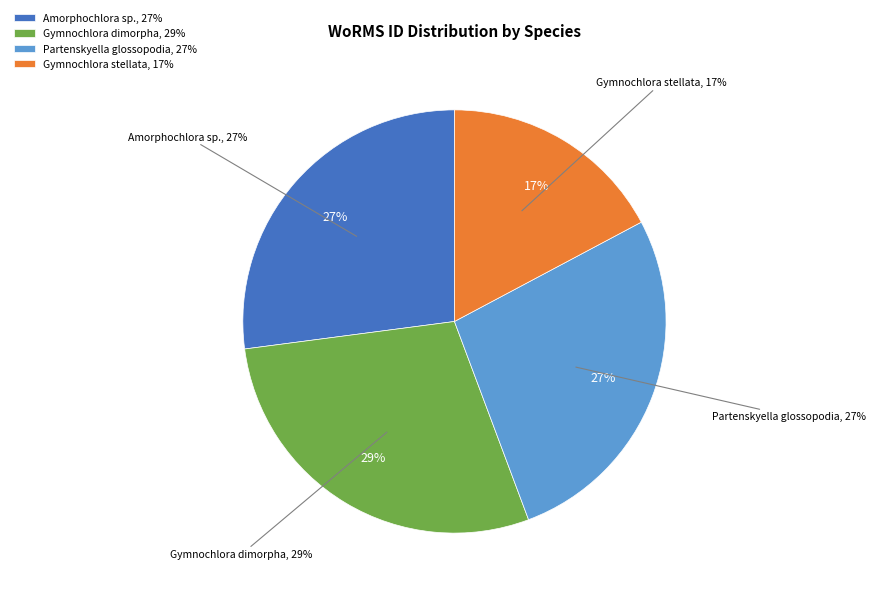

Is Gymnochlora dimorpha the majority of the pie?

No